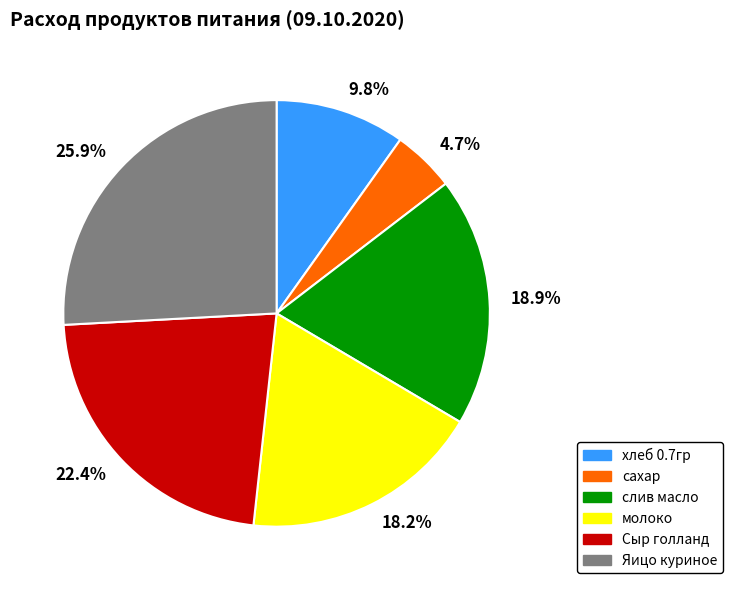

To the nearest percent, what is the combined percentage of слив масло and Яицо куриное?

45%